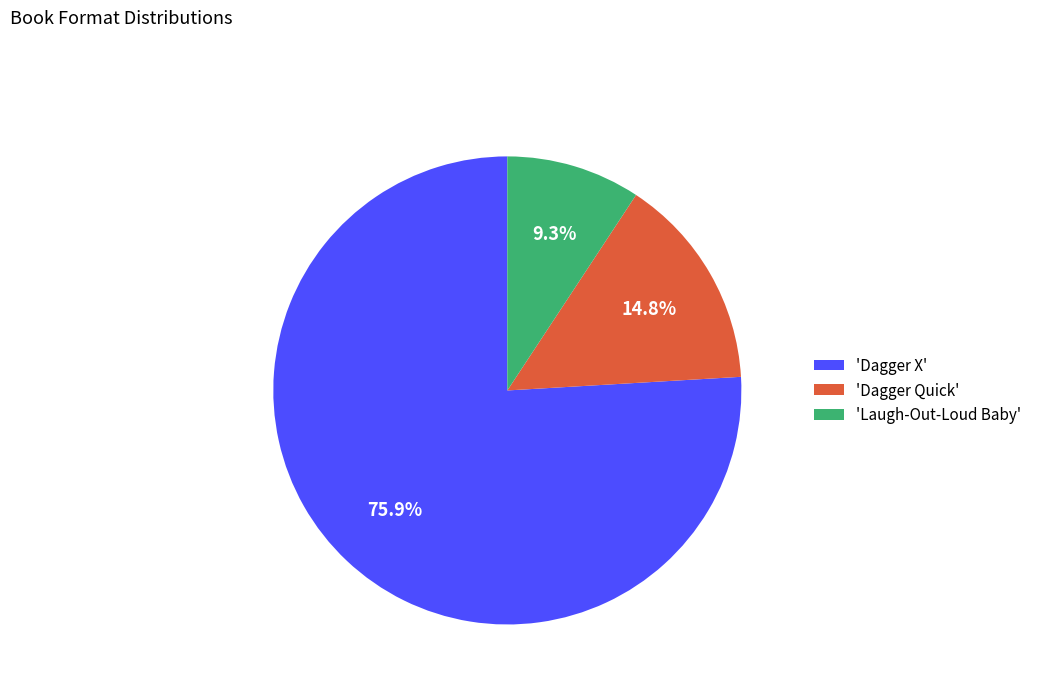

To the nearest percent, what is the difference between the largest and smallest slice percentages?

67%